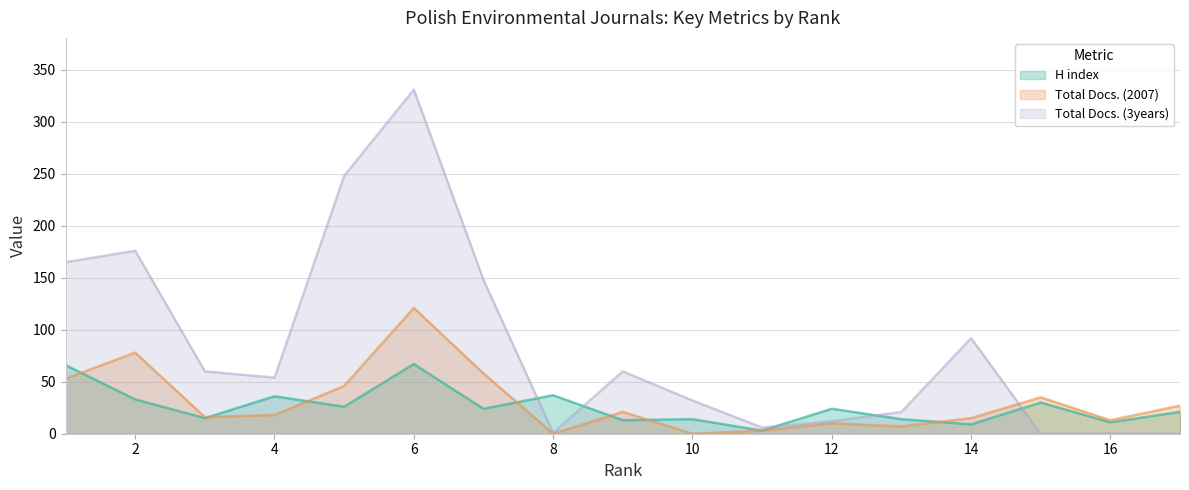

Reading left to right, transcribe all the data shown in this chart.

H index: 66	33	15	36	26	67	24	37	13	14	3	24	14	9	30	11	21
Total Docs. (2007): 53	78	16	18	46	121	58	0	21	0	3	10	7	15	35	13	27
Total Docs. (3years): 165	176	60	54	248	331	148	1	60	32	6	12	21	92	0	0	0